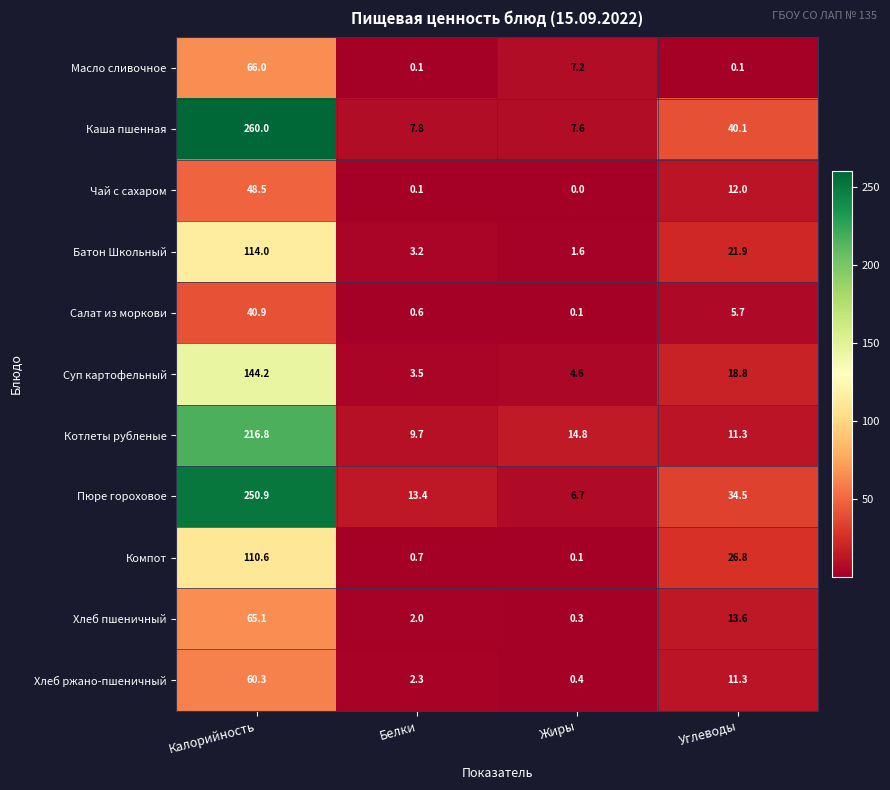

The value of Каша пшенная at Жиры is 7.6. True or false?

True